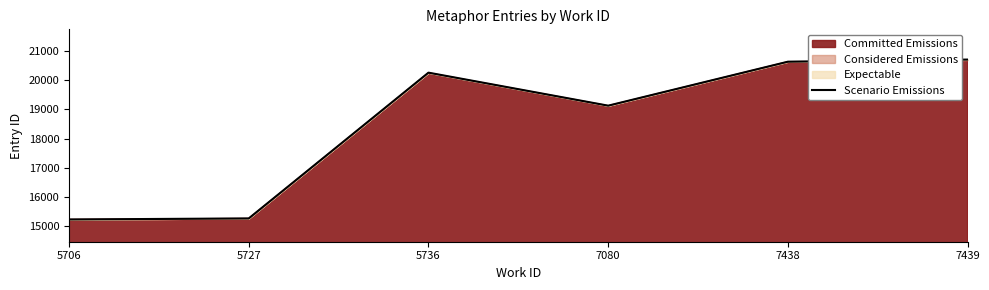

What is the difference between the values at 7439 and 7438?

73